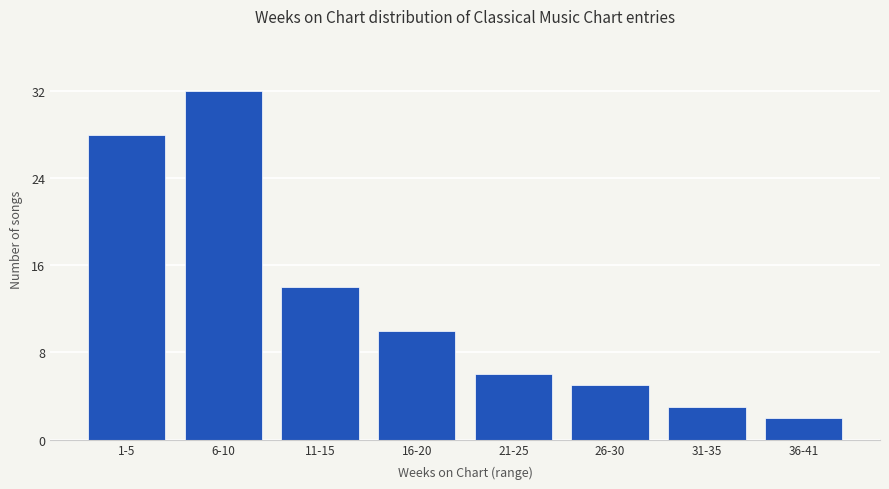

What is the sum of the values at 31-35 and 1-5?

31